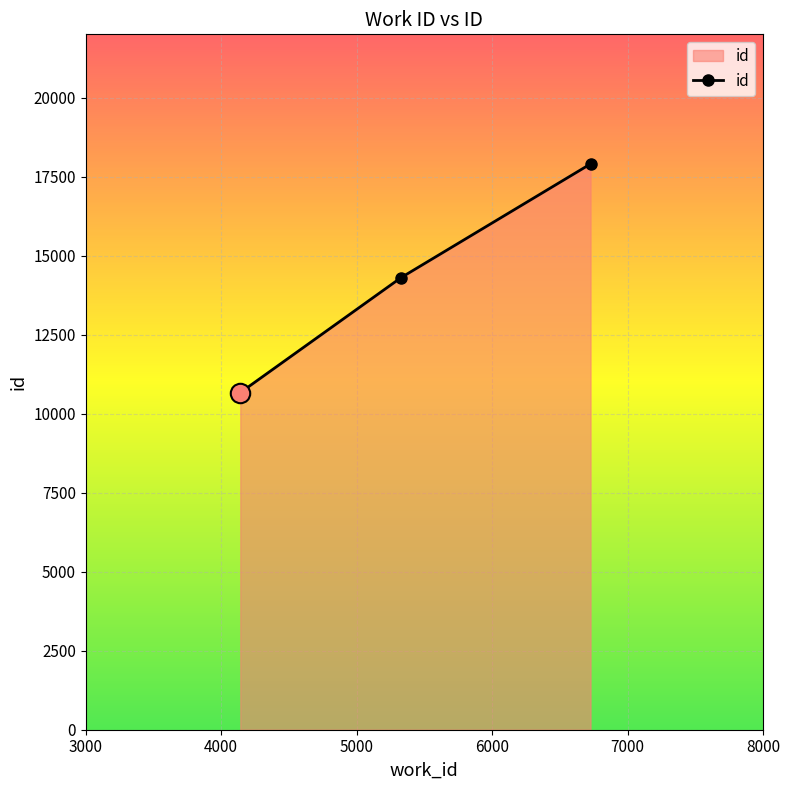

Reading right to left, what are all the values shown in this chart?

17900	14303	10665